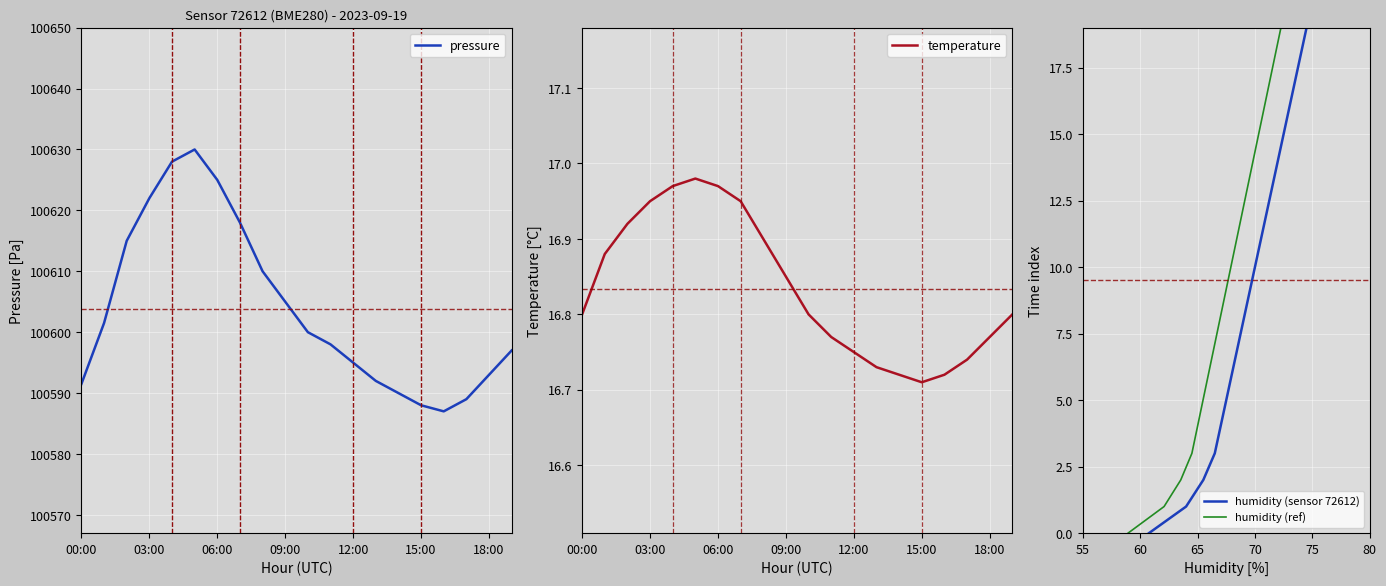

Where is the first local minimum for temperature?

15:00